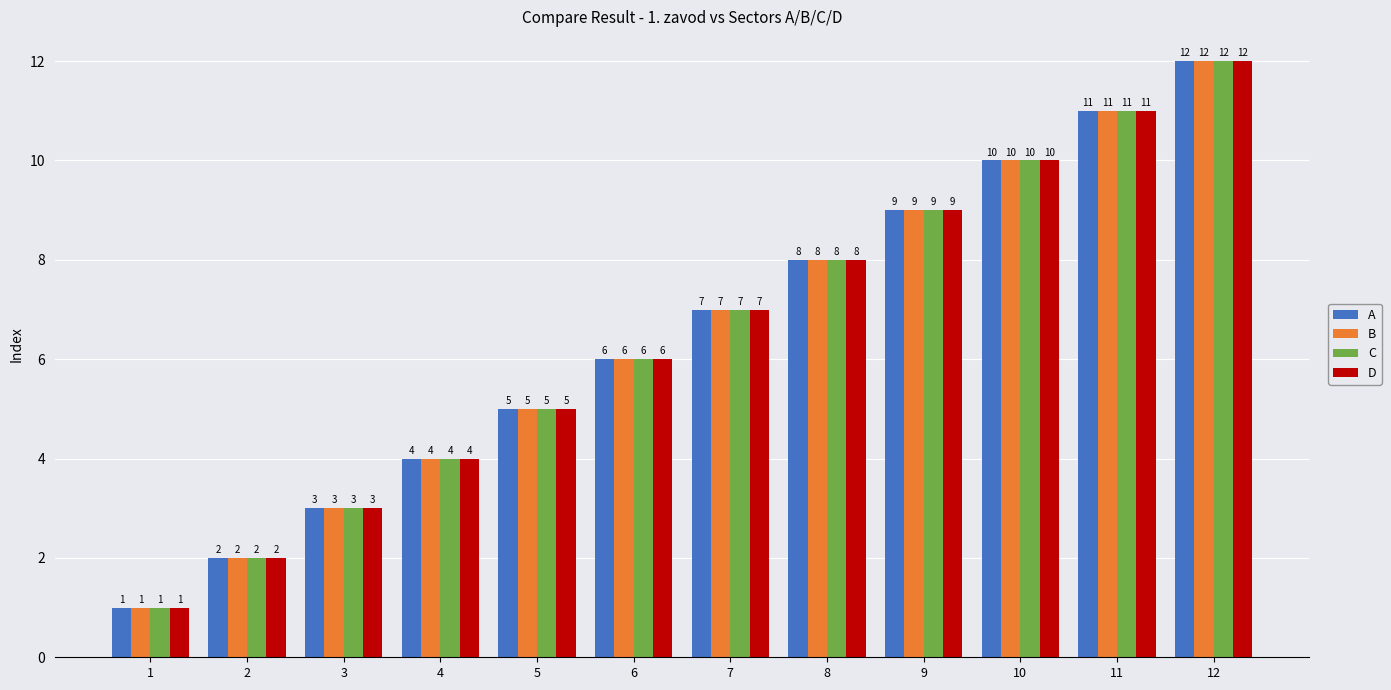

Which category has the lowest value in the D series?

1